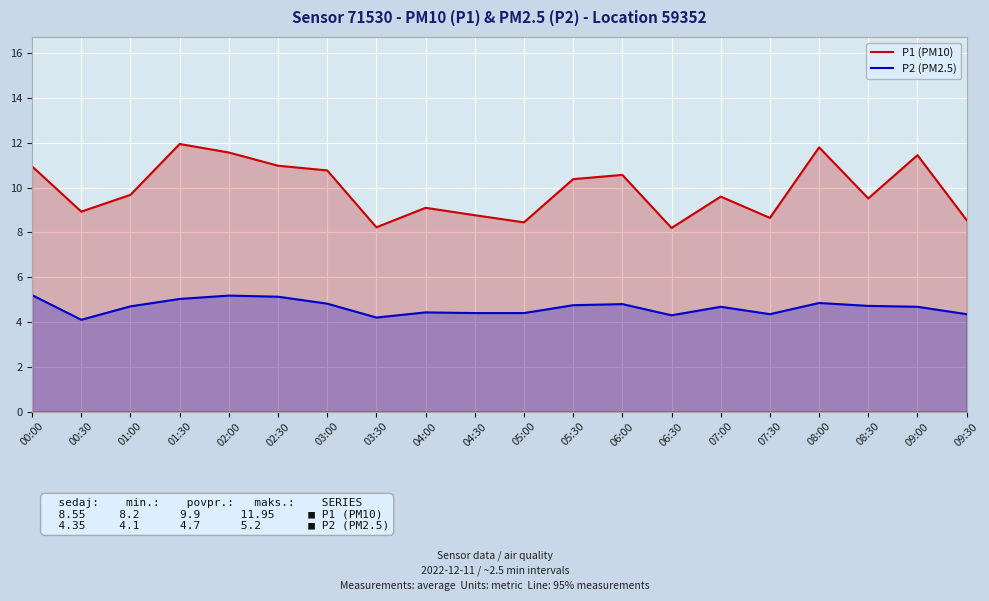

At 07:00, list the series in order from largest to smallest.

P1 (PM10), P2 (PM2.5)